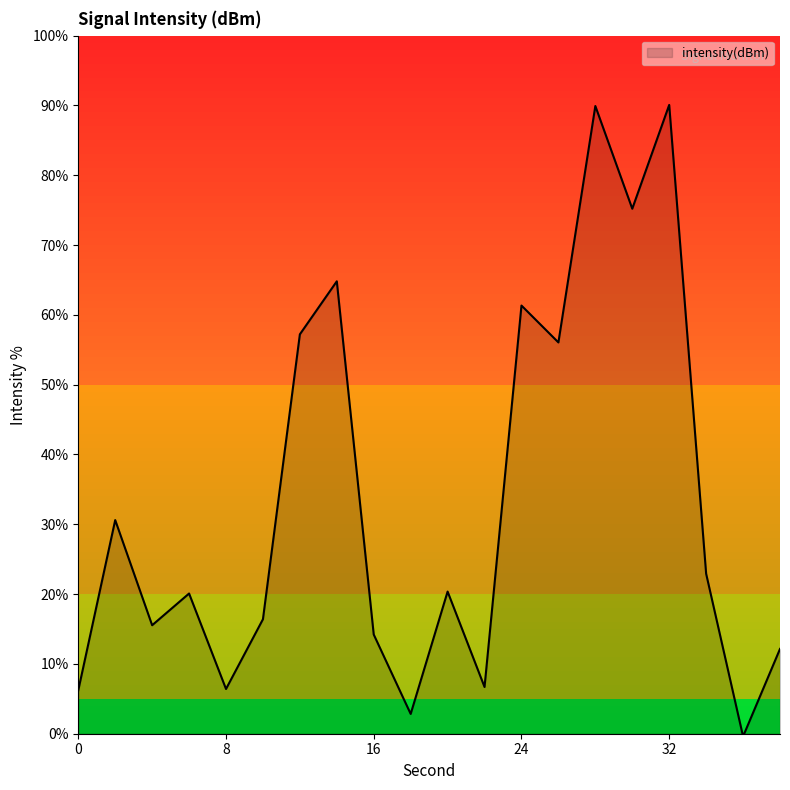

What is the difference between the maximum and minimum values?

90.5